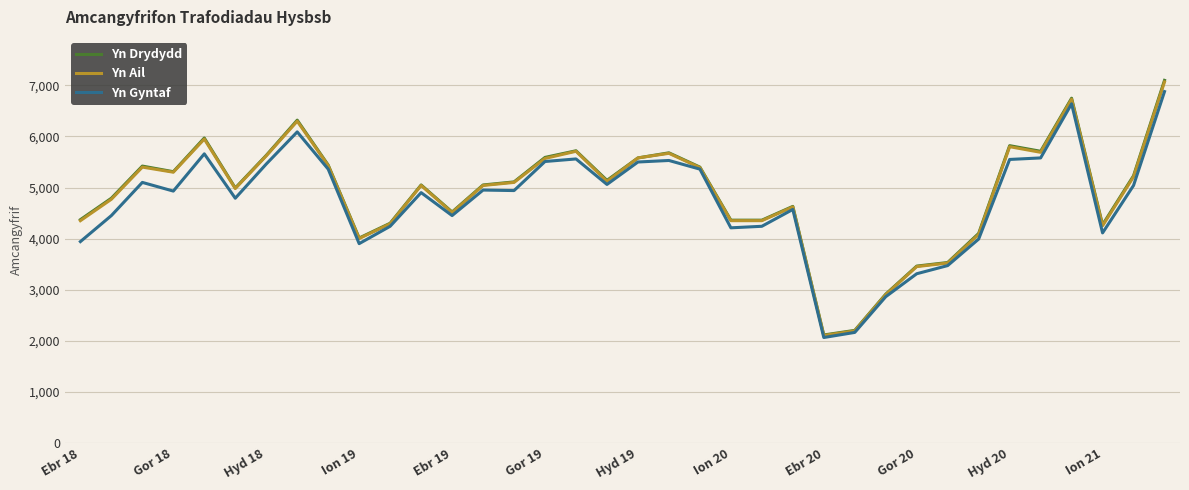

What is the highest value of the Yn Ail series?

7070